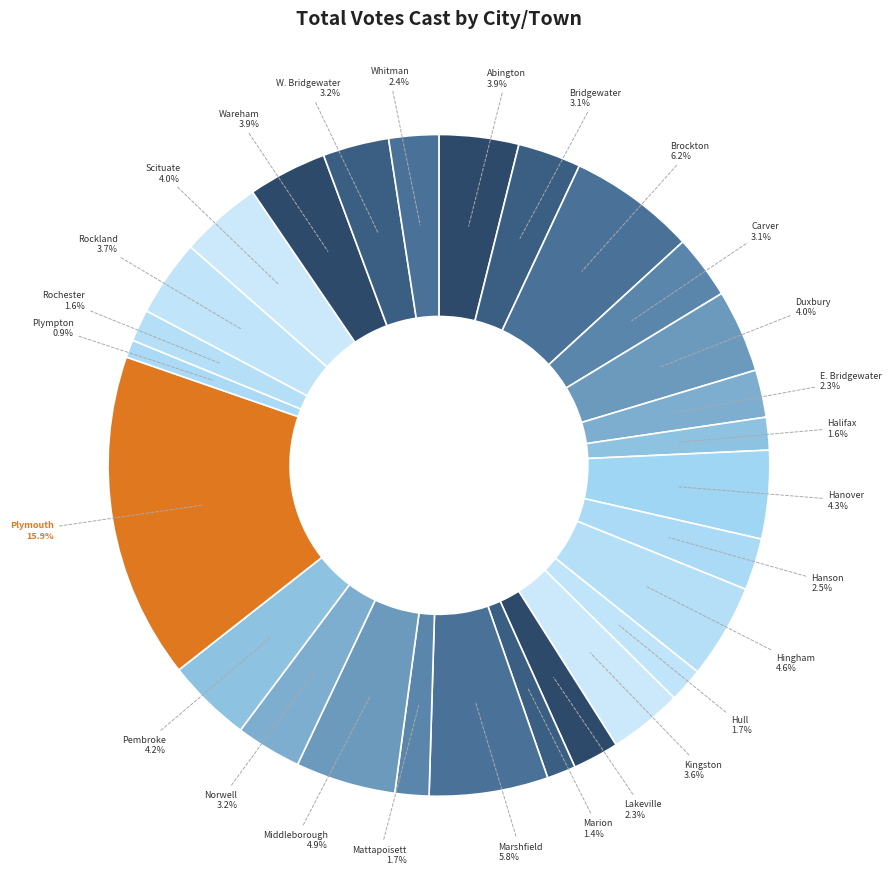

How many segments does this pie chart have?

27